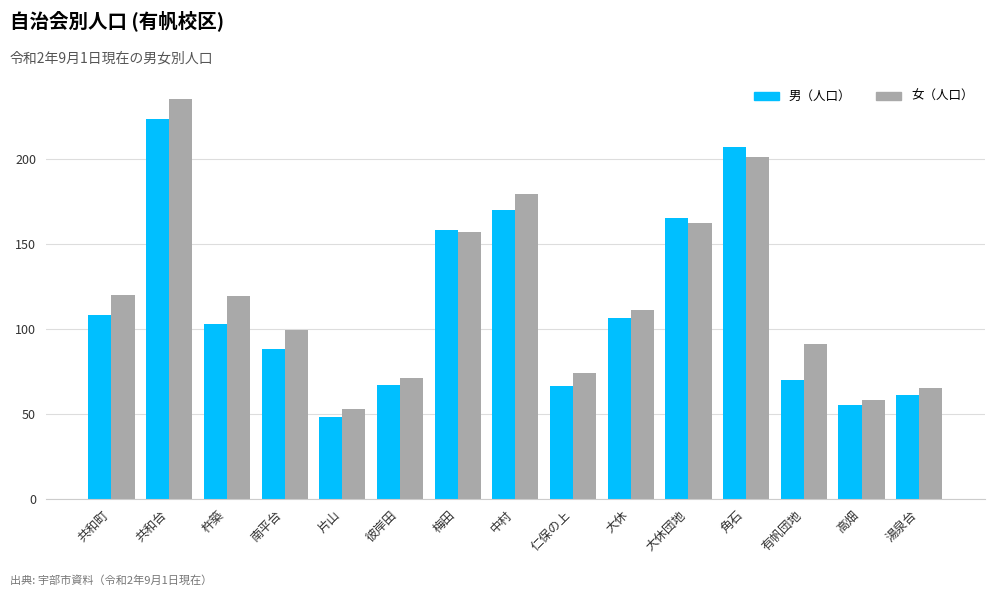

What is the spread (max minus min) of values at 大休団地?

3